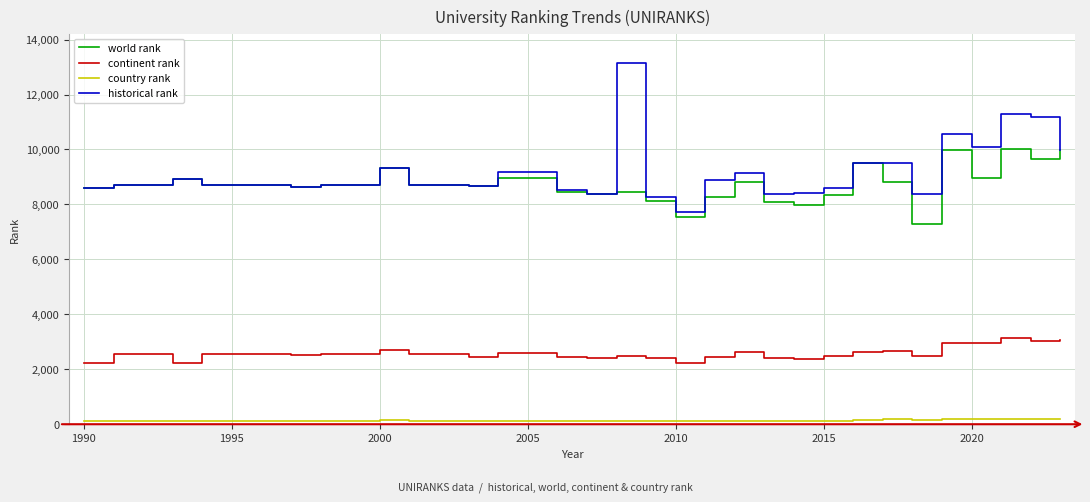

List the series in order of their peak value, lowest first.

country rank, continent rank, world rank, historical rank